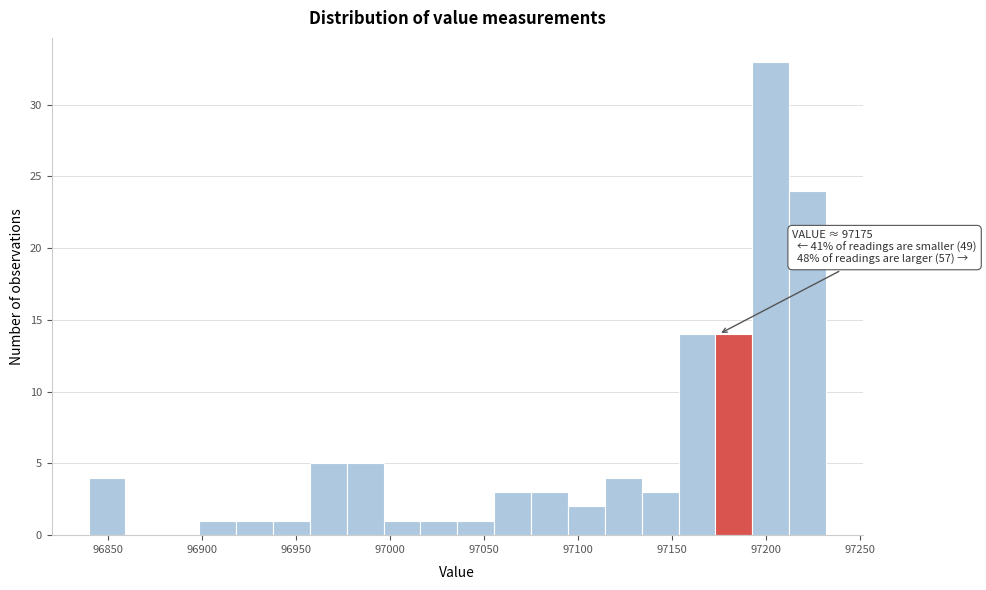

Around what value on the x-axis is the tallest bar? Give the approximate position of its centre, as read against the axis.

97205